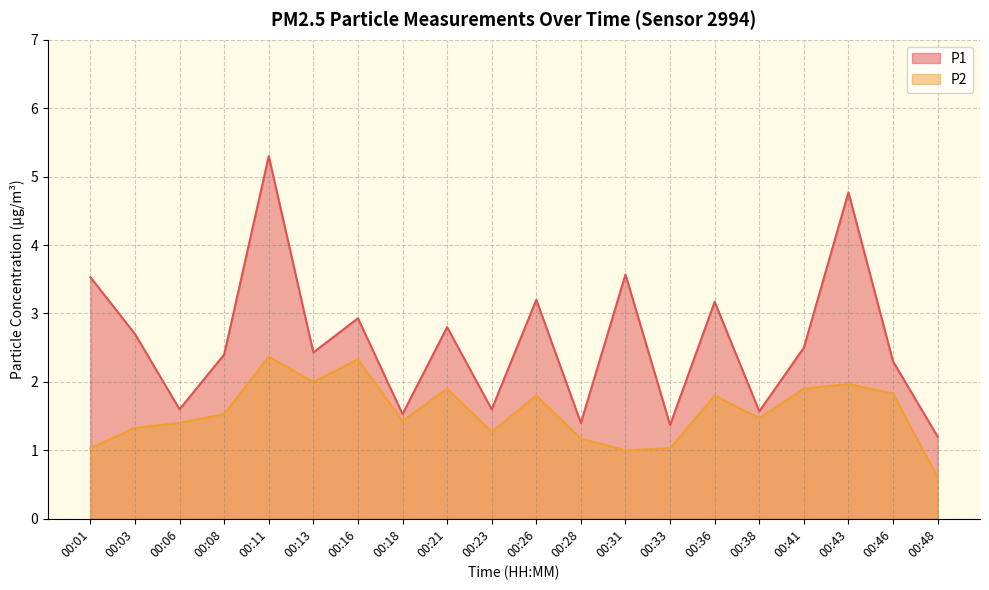

How many lines are shown in the chart?

2